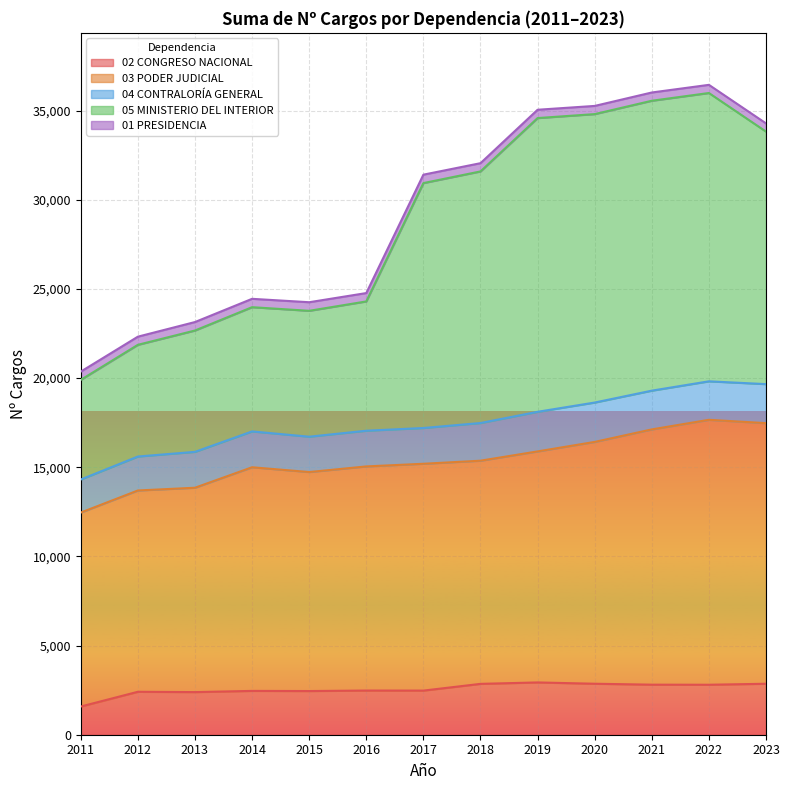

Which category has the lowest value in the 02 CONGRESO NACIONAL series?

2011